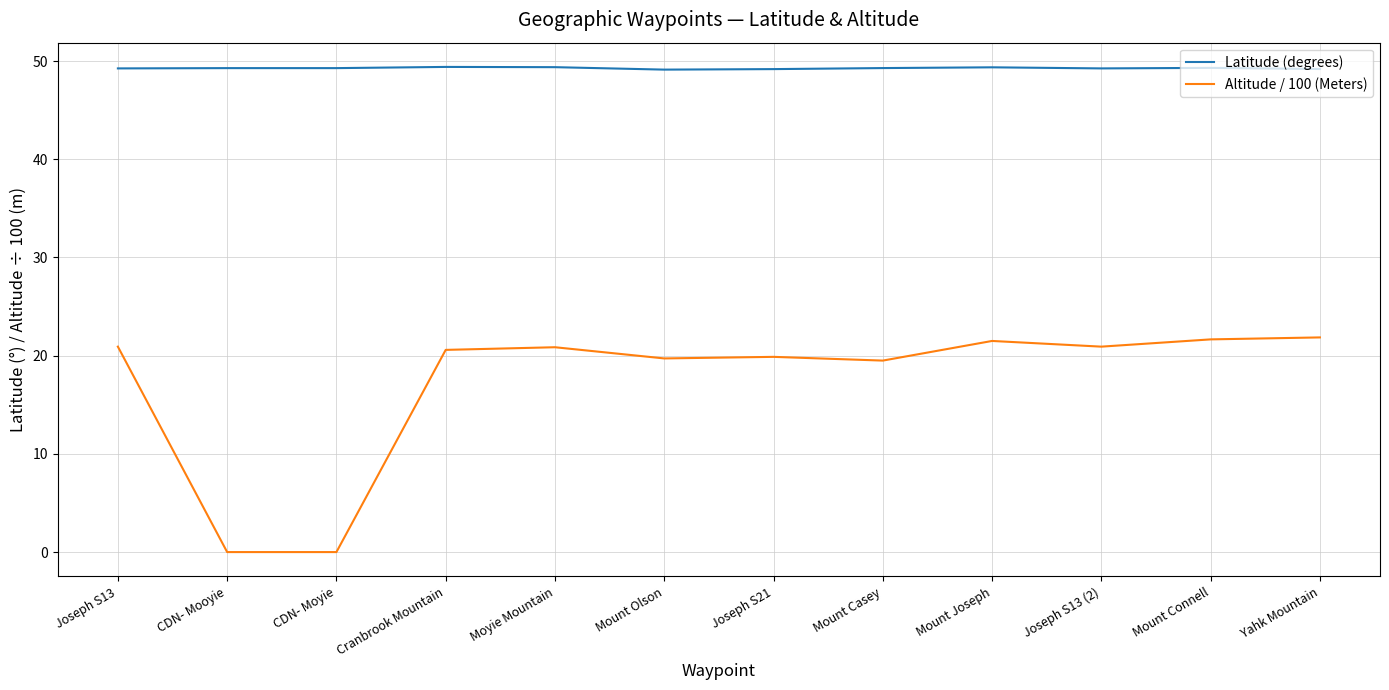

What is the highest value of the Latitude (degrees) series?

49.4